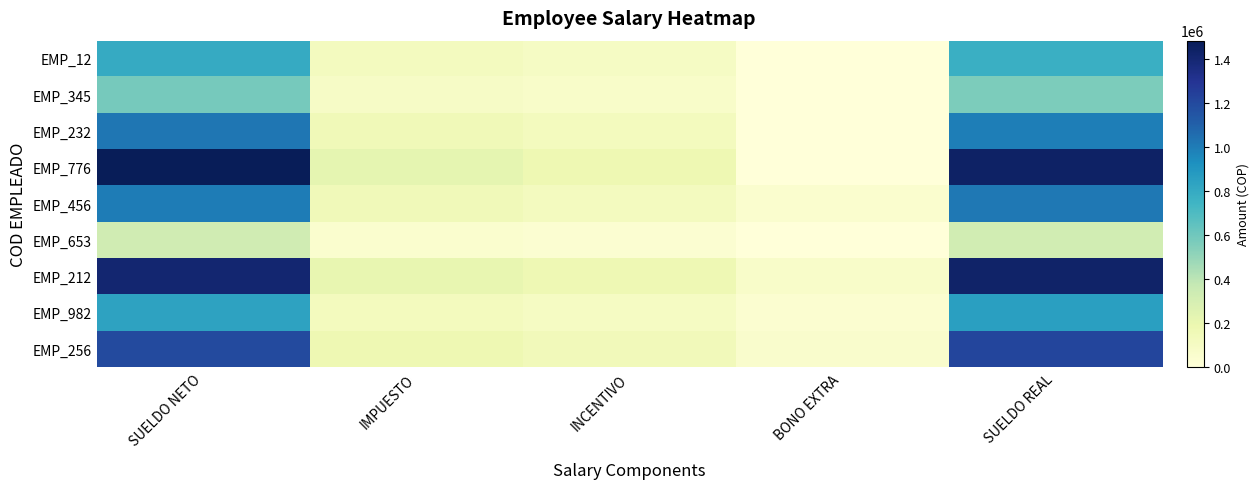

What is the total value across all series at IMPUESTO?

1299150